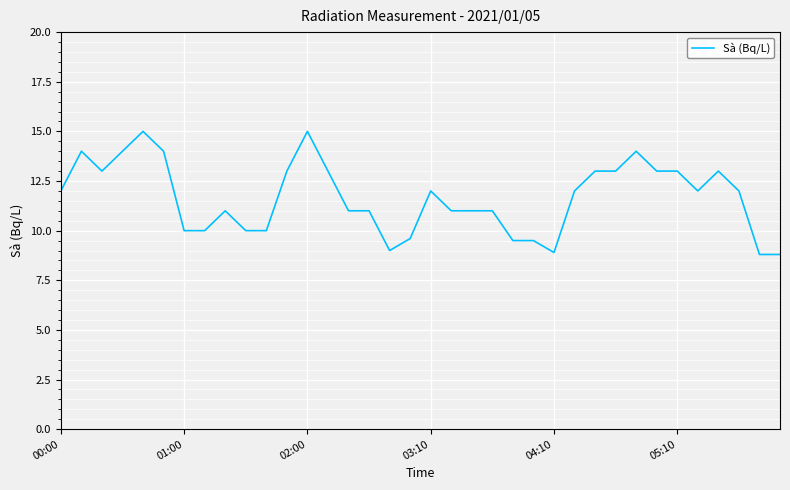

What is the difference between the maximum and minimum values?

6.2